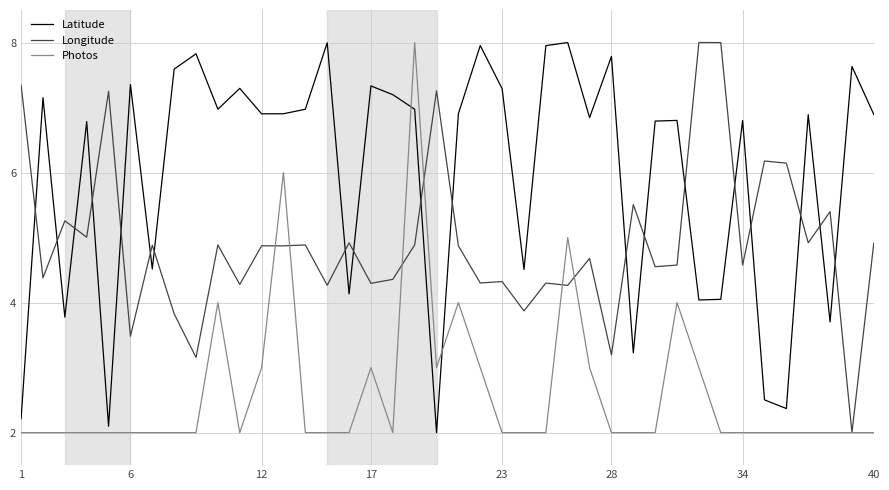

What is the sum of all Longitude values?

196.9